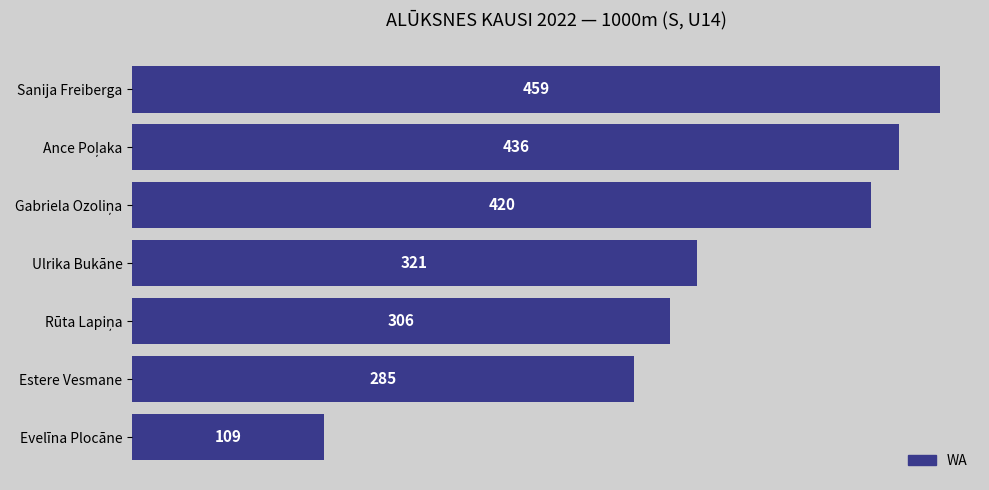

How many data points are less than 321?

3